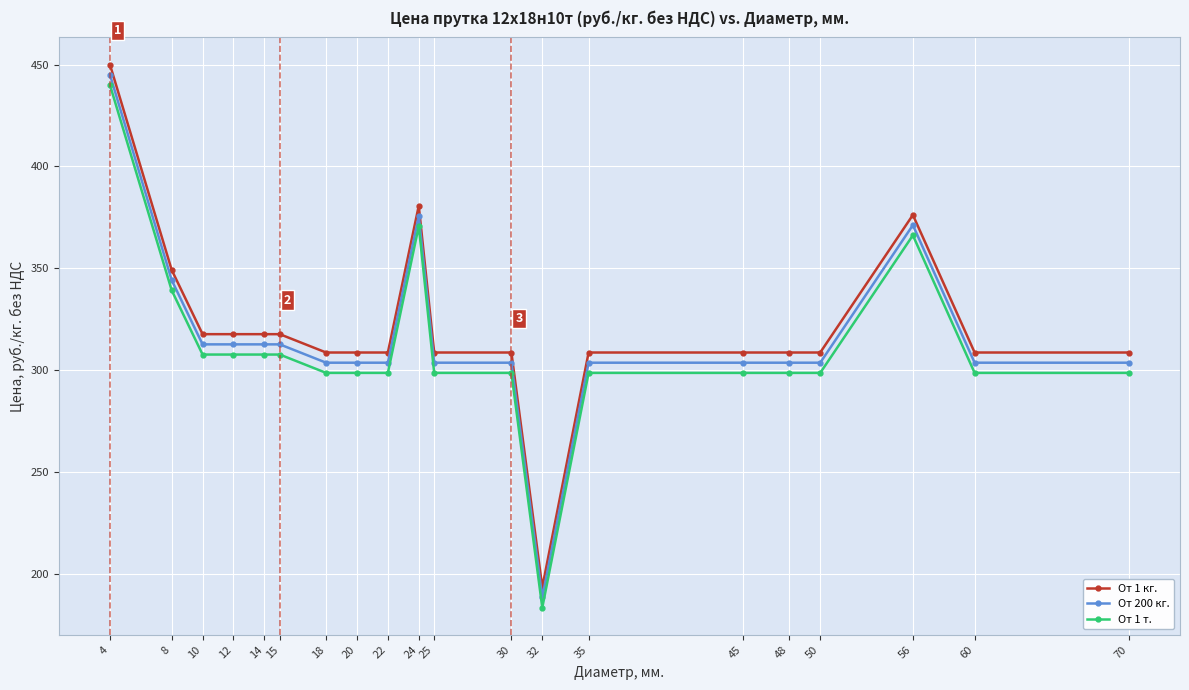

What are all the series names shown in the legend?

От 1 кг., От 200 кг., От 1 т.